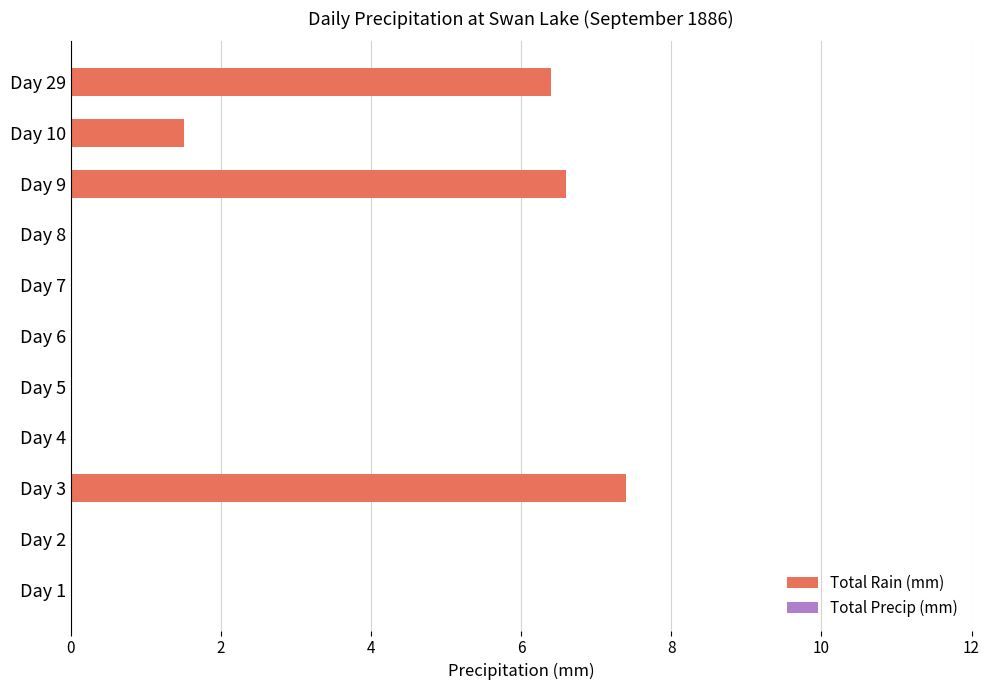

What is the greatest value displayed?

7.4